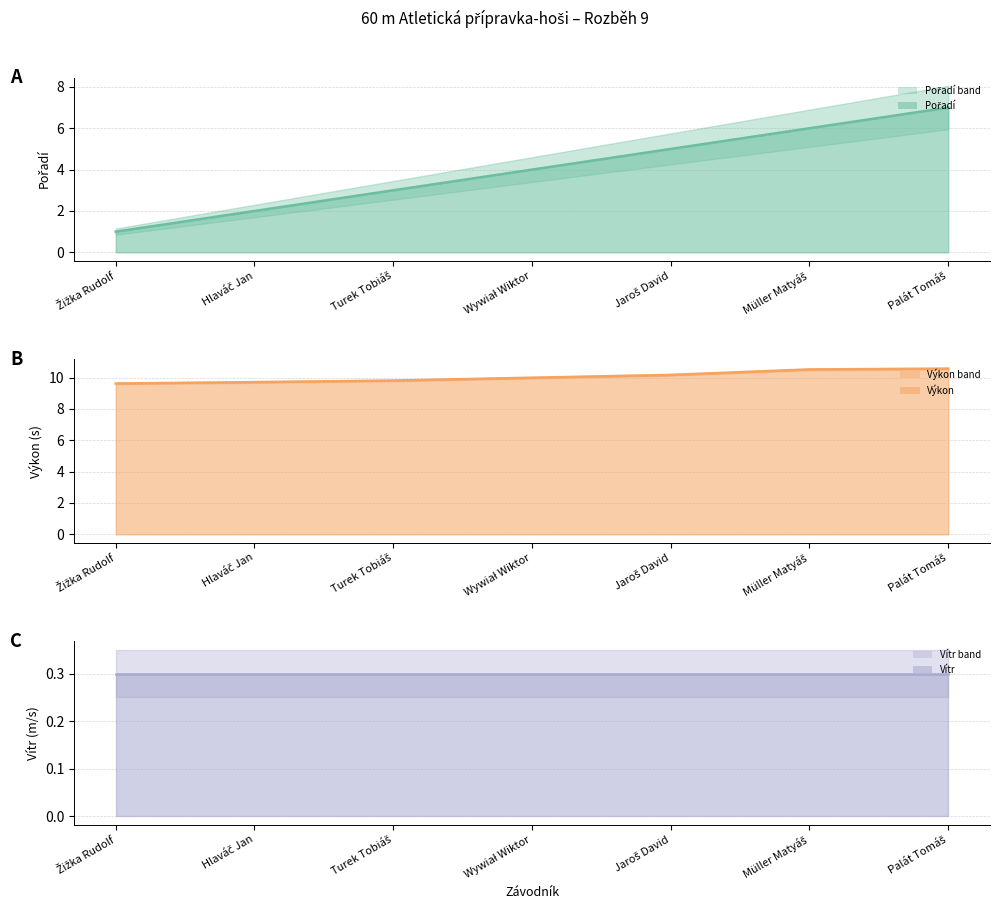

List the series in order of their peak value, lowest first.

Vítr (line), Pořadí (line), Výkon (line)